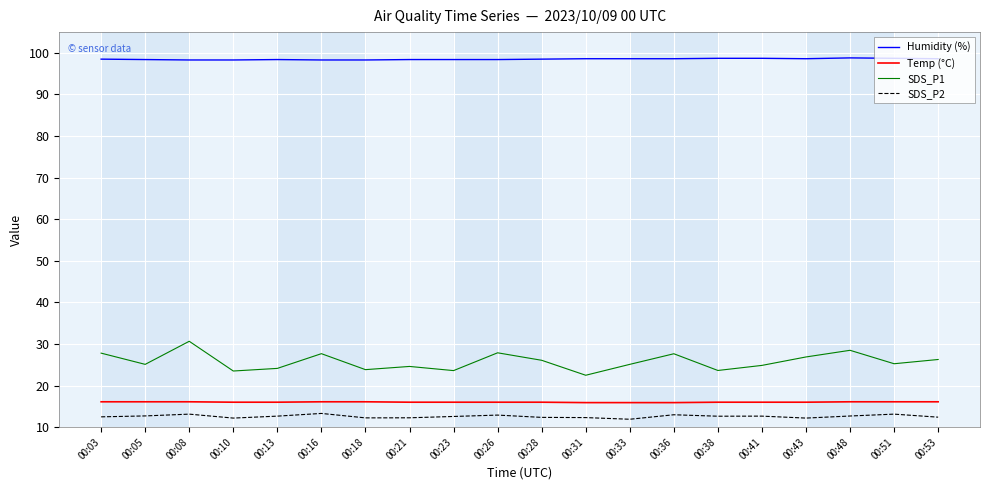

Which series has the widest spread of values?

SDS_P1